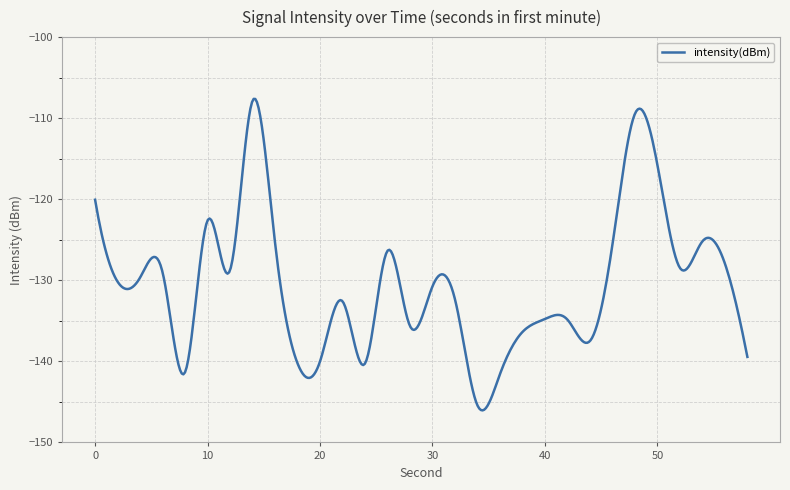

What is the minimum value shown in the chart?

-146.0